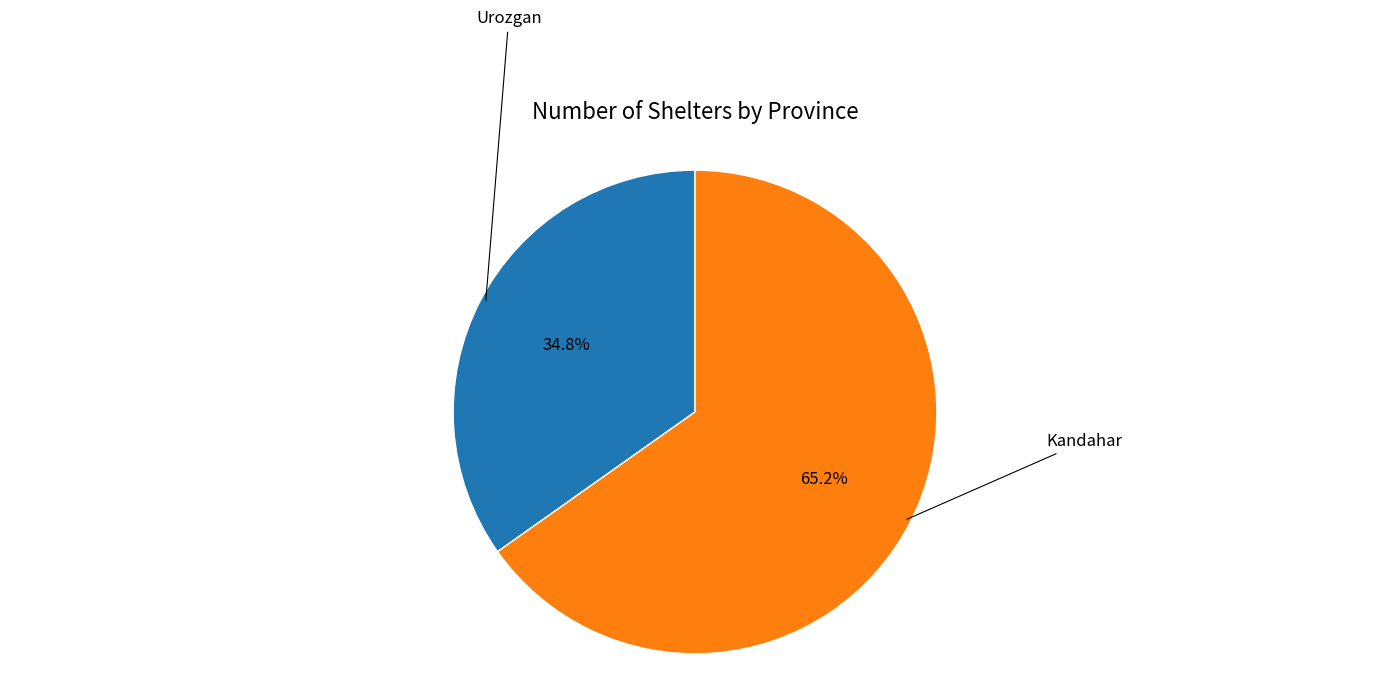

The Urozgan slice represents 26% of the pie. True or false?

False